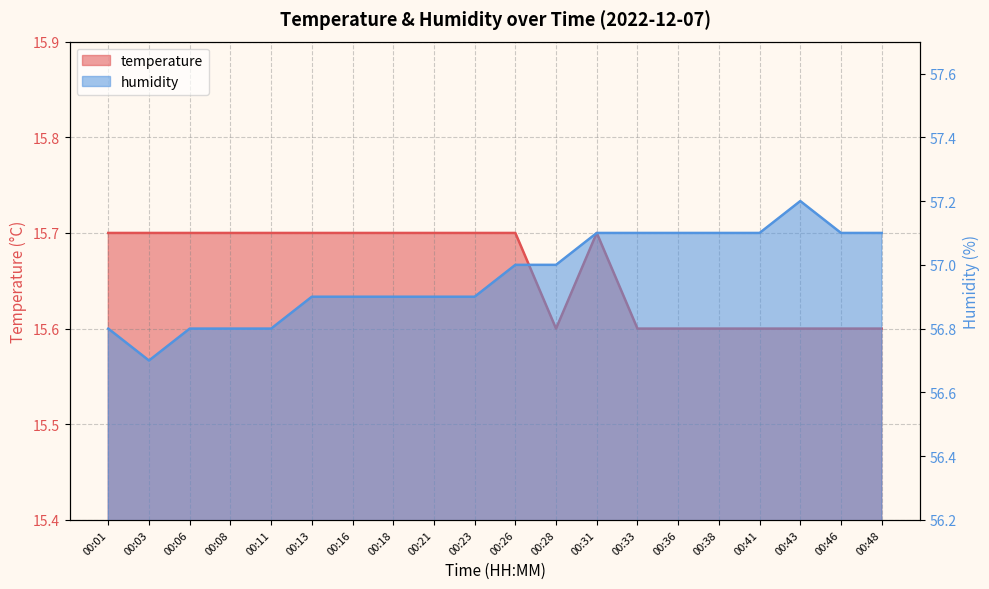

List the series in order of their overall mean, highest first.

humidity, temperature